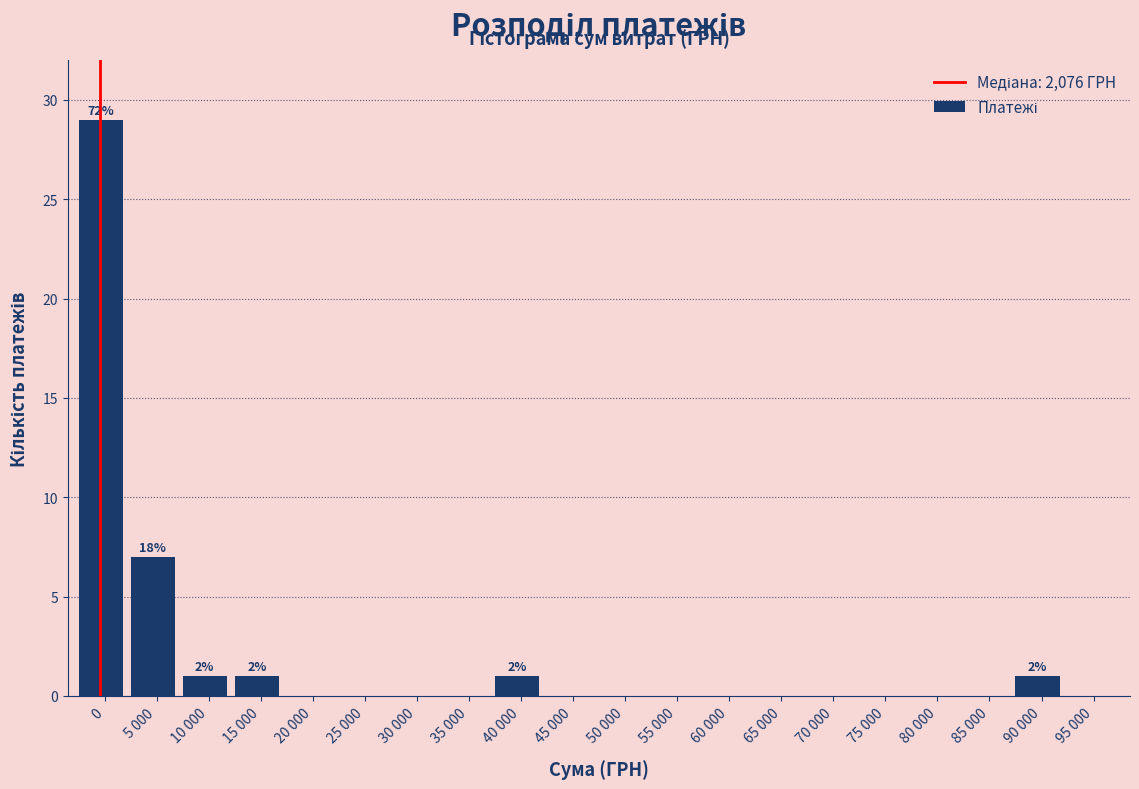

Reading left to right, extract all data points from this chart.

0=29	5 000=7	10 000=1	15 000=1	20 000=0	25 000=0	30 000=0	35 000=0	40 000=1	45 000=0	50 000=0	55 000=0	60 000=0	65 000=0	70 000=0	75 000=0	80 000=0	85 000=0	90 000=1	95 000=0